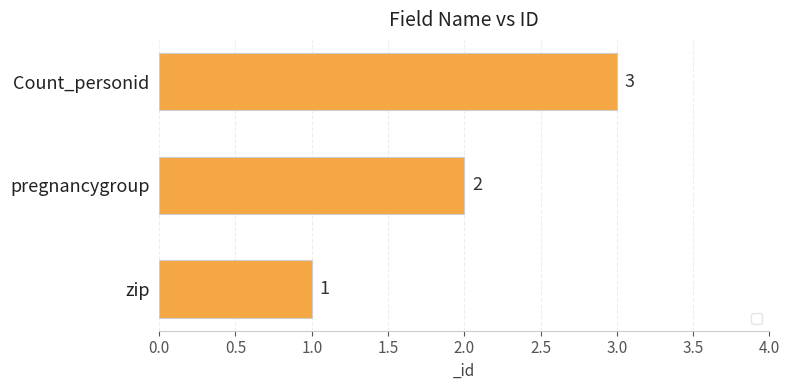

What is the difference between the maximum and minimum values?

2